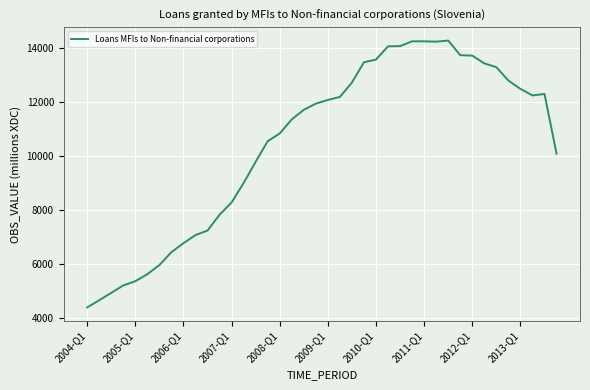

Does the chart have visible grid lines?

Yes